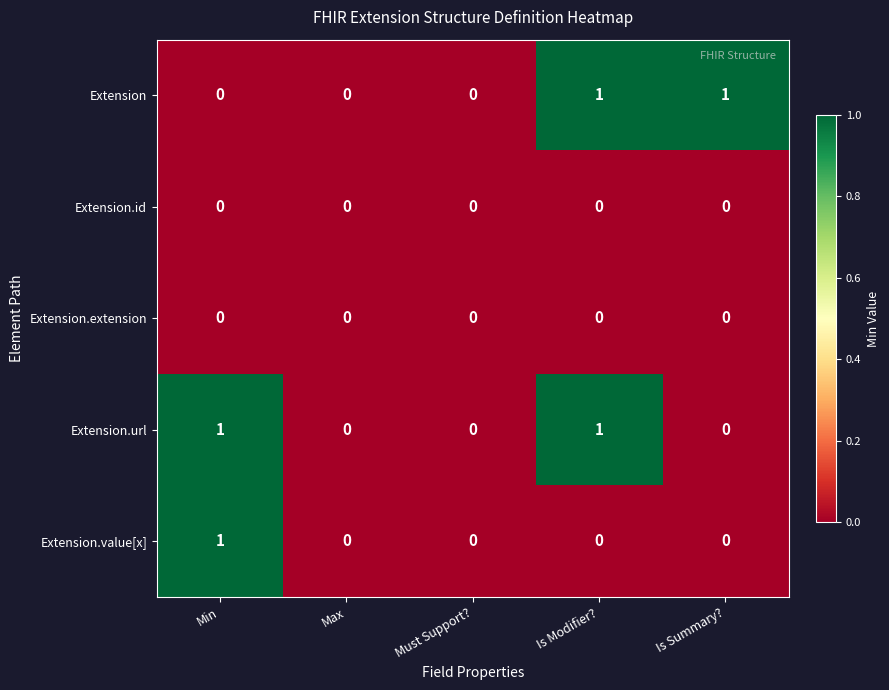

The Extension.url series shows 0 at Must Support?. True or false?

True